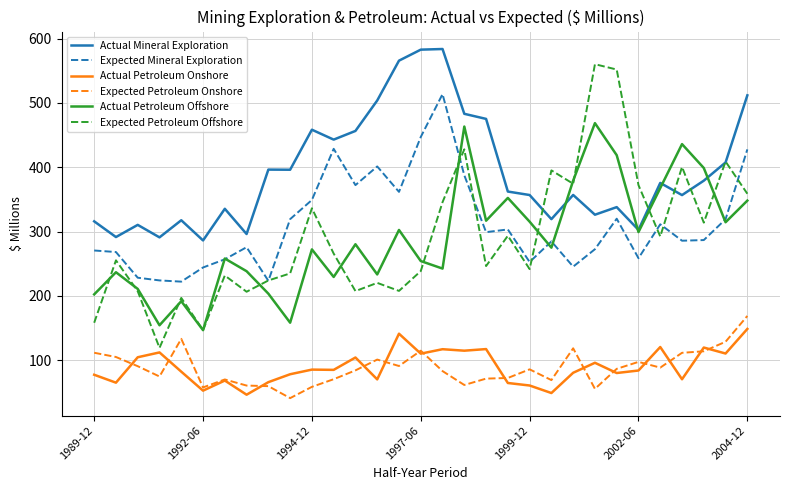

Which series has the largest range (max minus min)?

Expected Petroleum Offshore